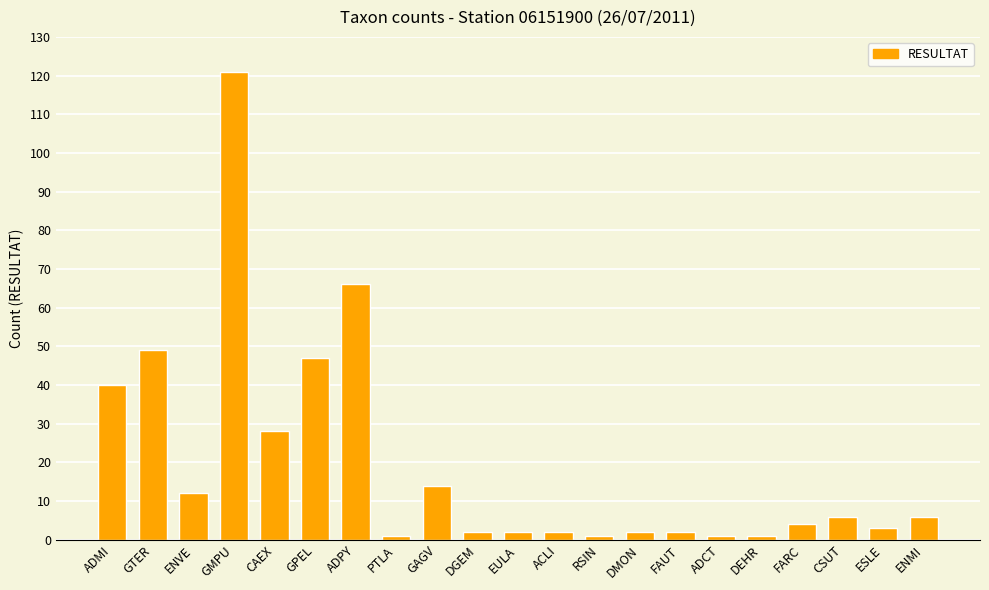

What is the smallest value displayed?

1